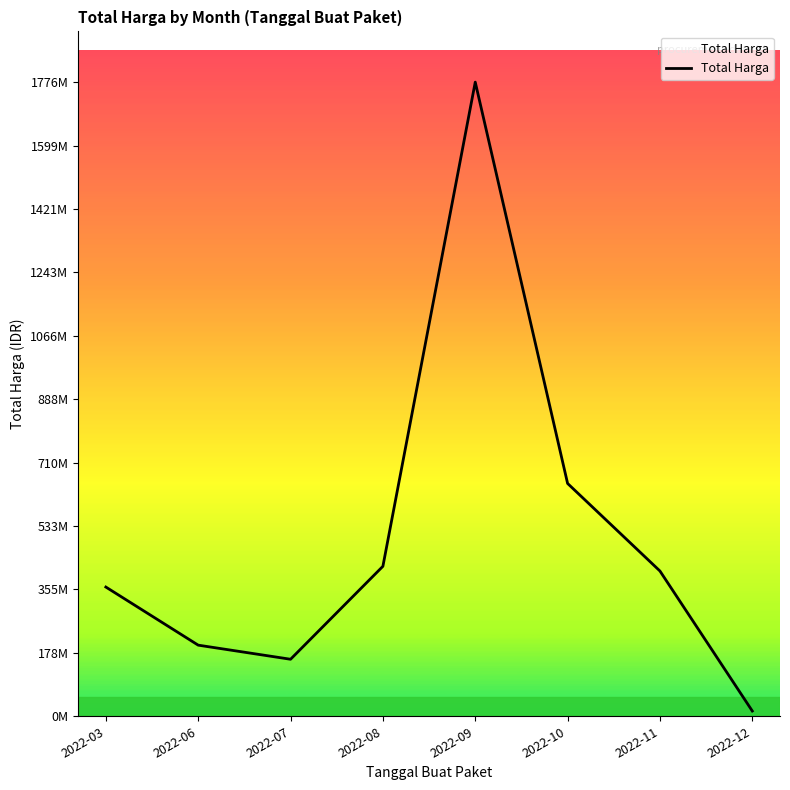

What is the average value?

498847549